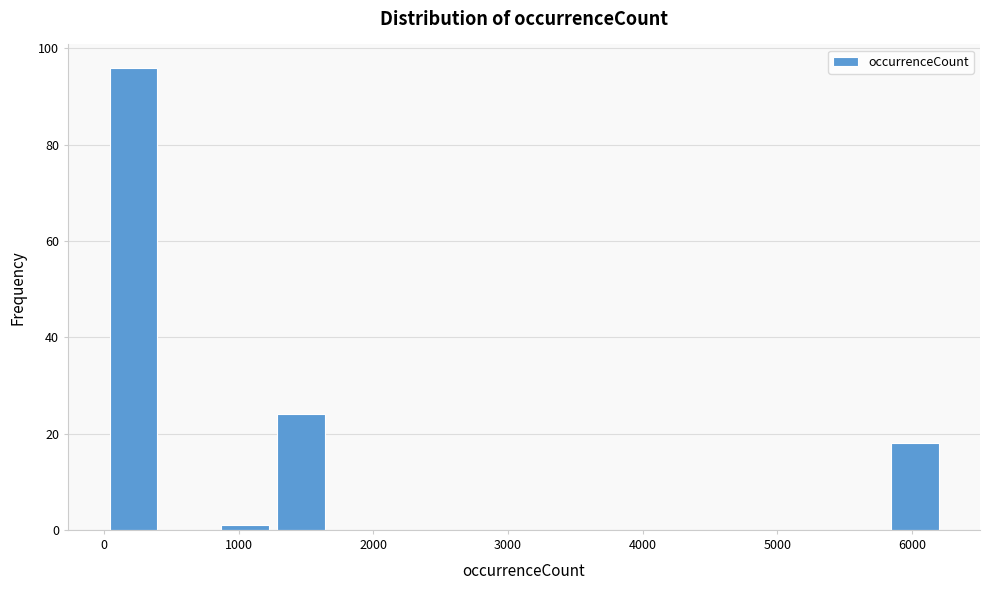

Reading left to right, list every bar in this chart as the range it spans on the x-axis followed by its height. Neither the bar edges nor the heights are printed on the chart, so give them approximately, as read against the axes.

0 to 500: 96
500 to 900: 0
900 to 1300: under 2
1300 to 1700: 24
1700 to 2100: 0
2100 to 2500: 0
2500 to 2900: 0
2900 to 3400: 0
3400 to 3800: 0
3800 to 4200: 0
4200 to 4600: 0
4600 to 5000: 0
5000 to 5400: 0
5400 to 5800: 0
5800 to 6300: 18